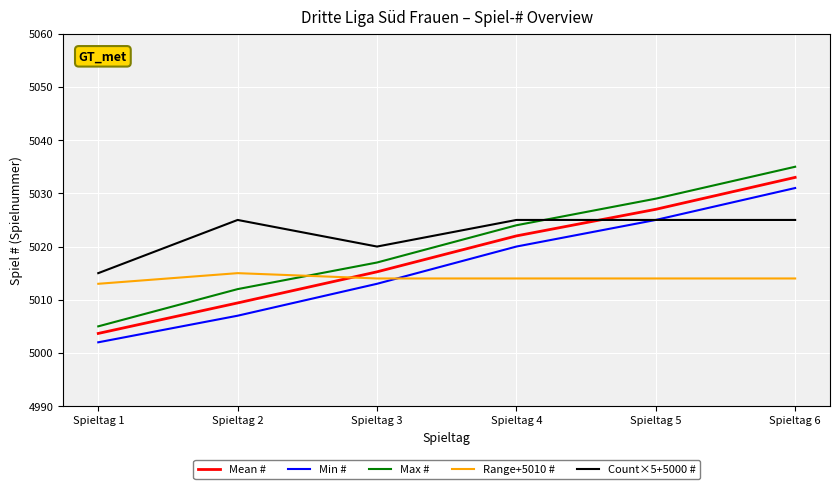

True or false: Max # and Min # cross at least once.

False